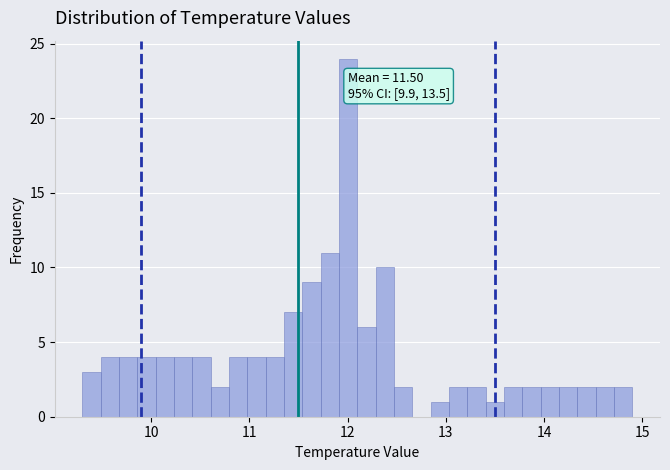

Around what value on the x-axis is the tallest bar? Give the approximate position of its centre, as read against the axis.

12.0